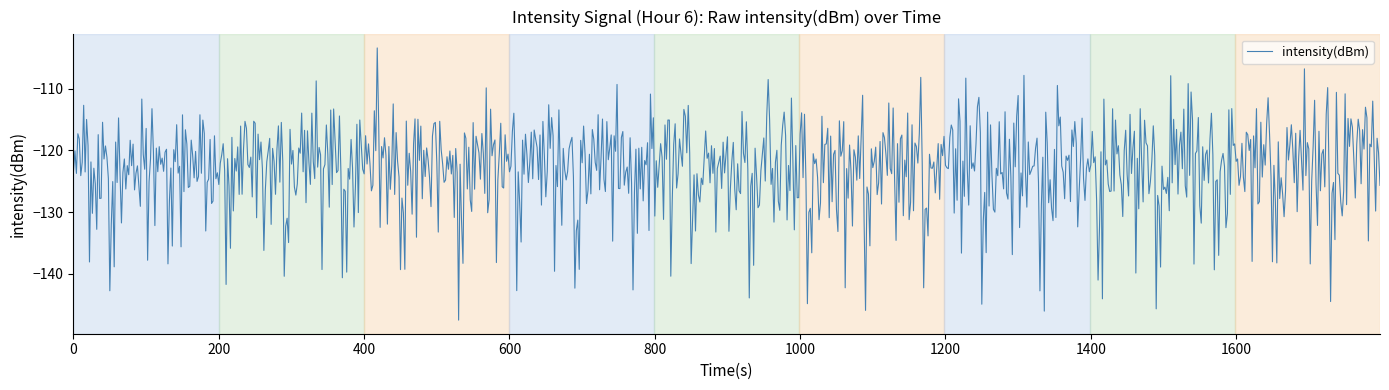

What is the difference between the maximum and minimum values?

44.1